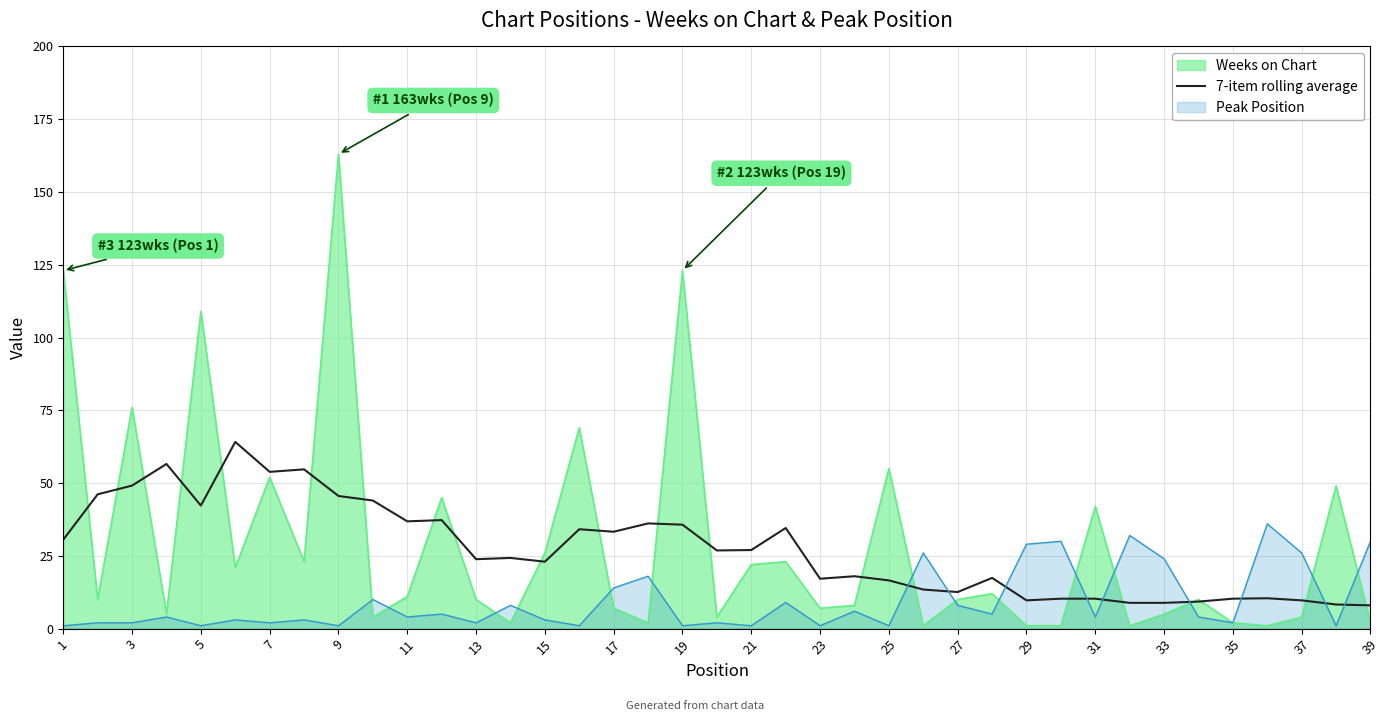

What is the highest value of the Peak Position series?

36.0